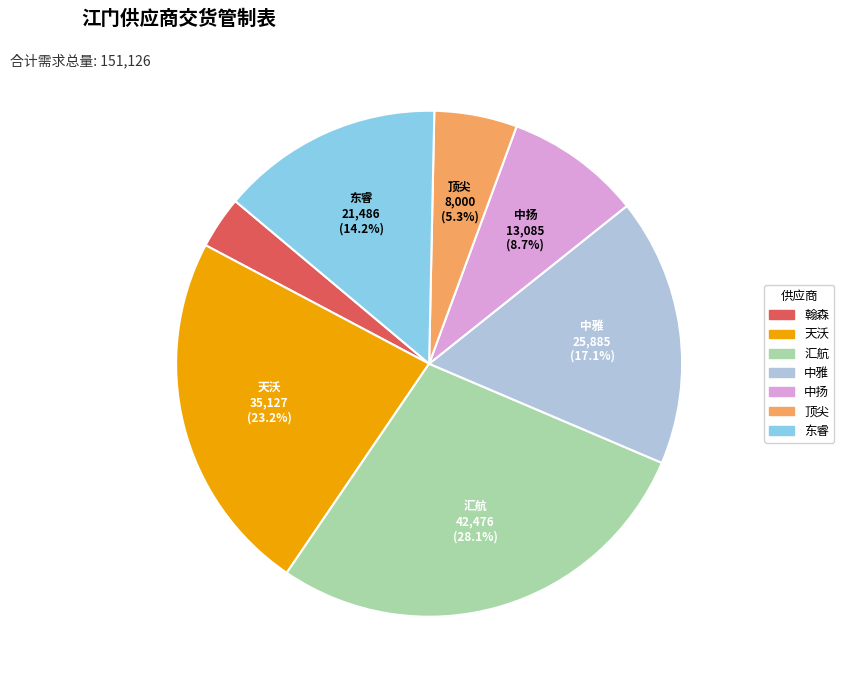

How many segments does this pie chart have?

7